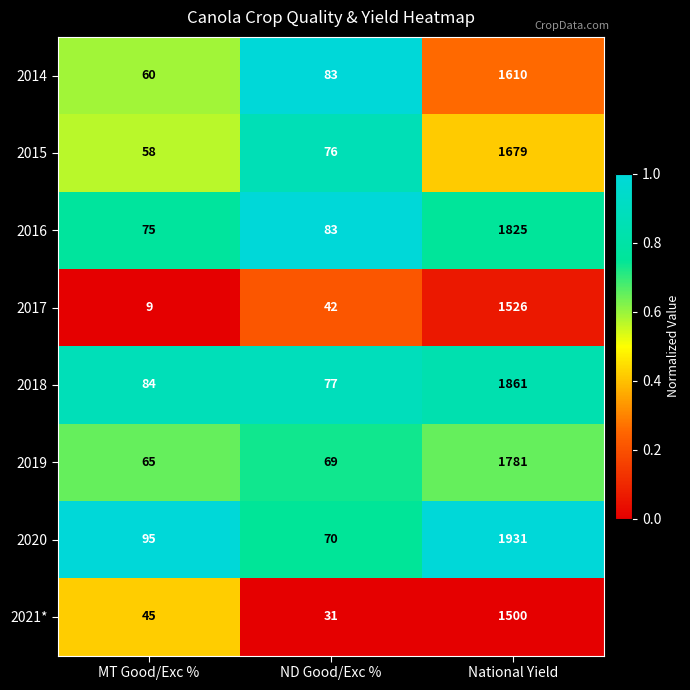

Read the 2014 value at National Yield, to the nearest 100.

1600